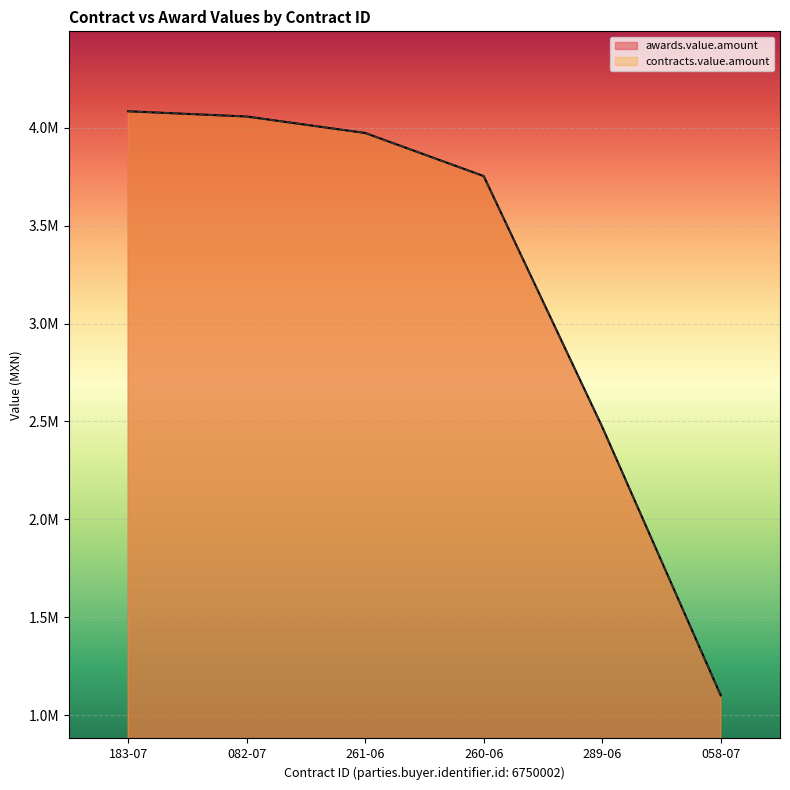

True or false: awards.value.amount and contracts.value.amount cross at least once.

False